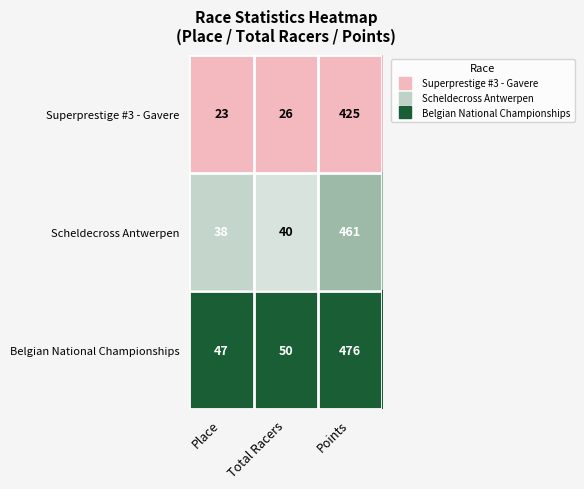

Which series has the largest range (max minus min)?

Belgian National Championships